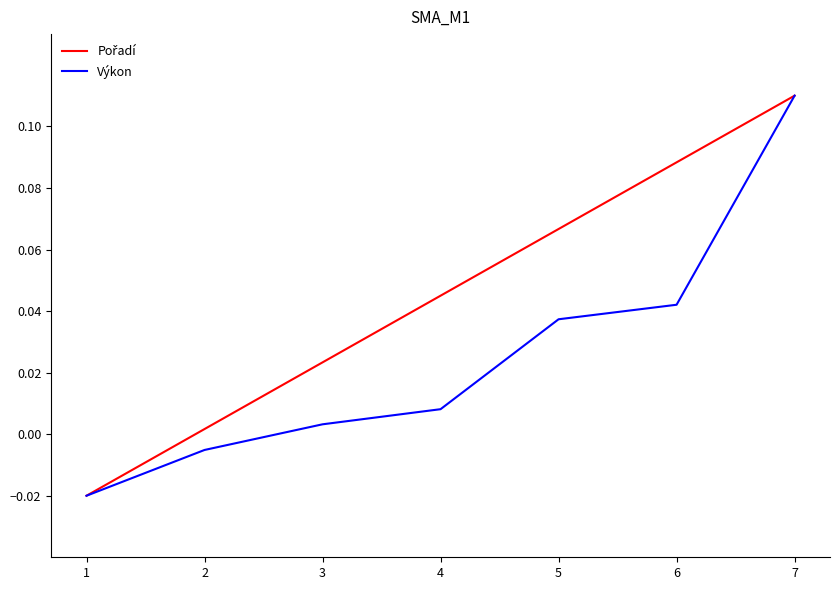

At which category is the sum across all series the highest?

7